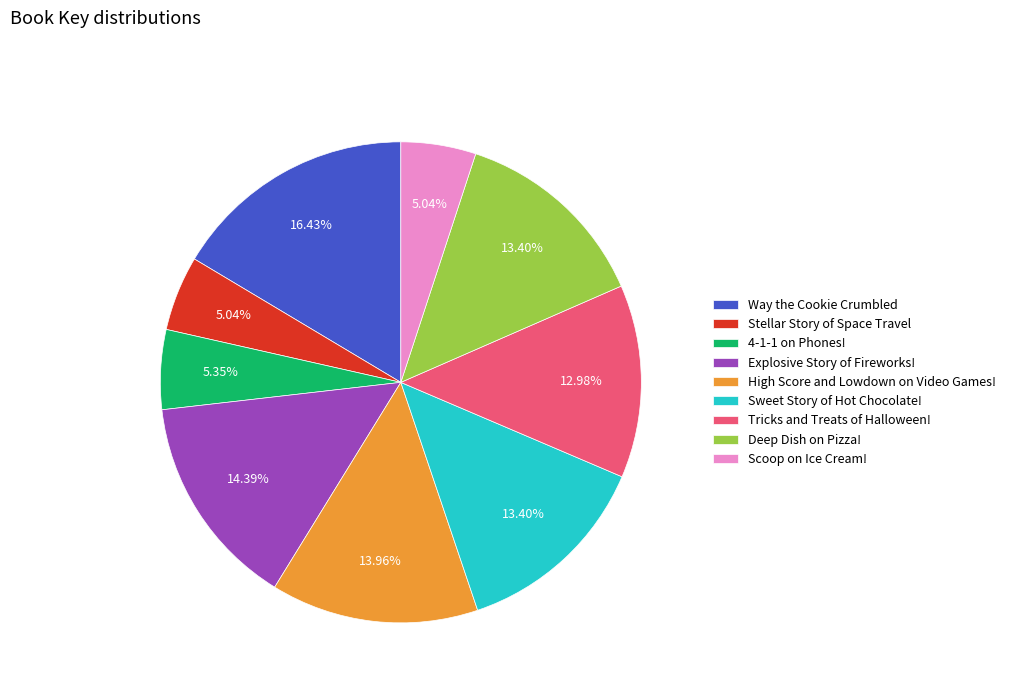

Does High Score and Lowdown on Video Games! account for over 50% of the chart?

No